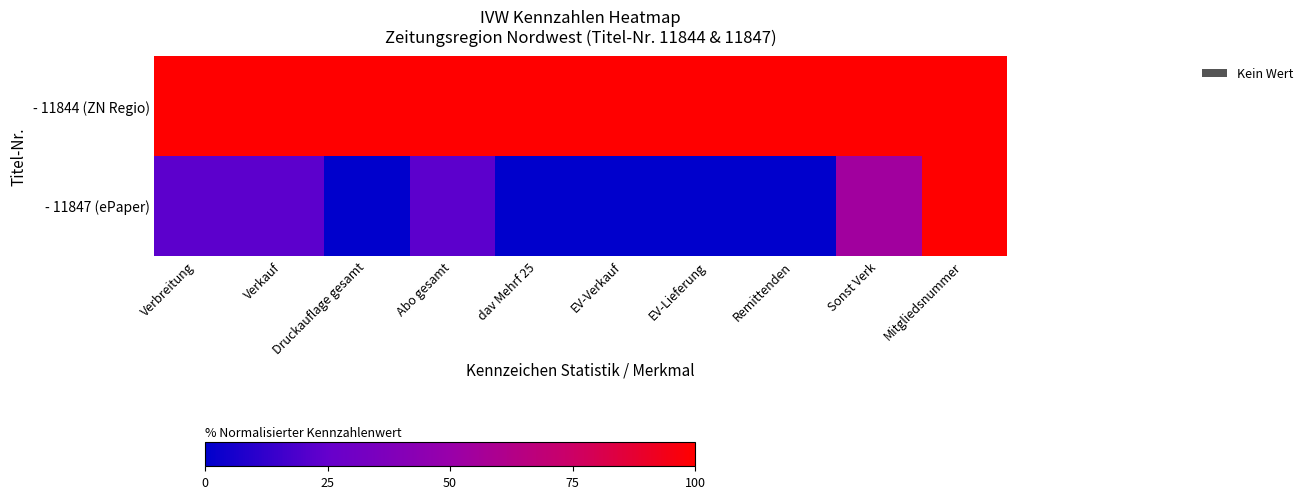

At how many categories does at least one series exceed 44?

10